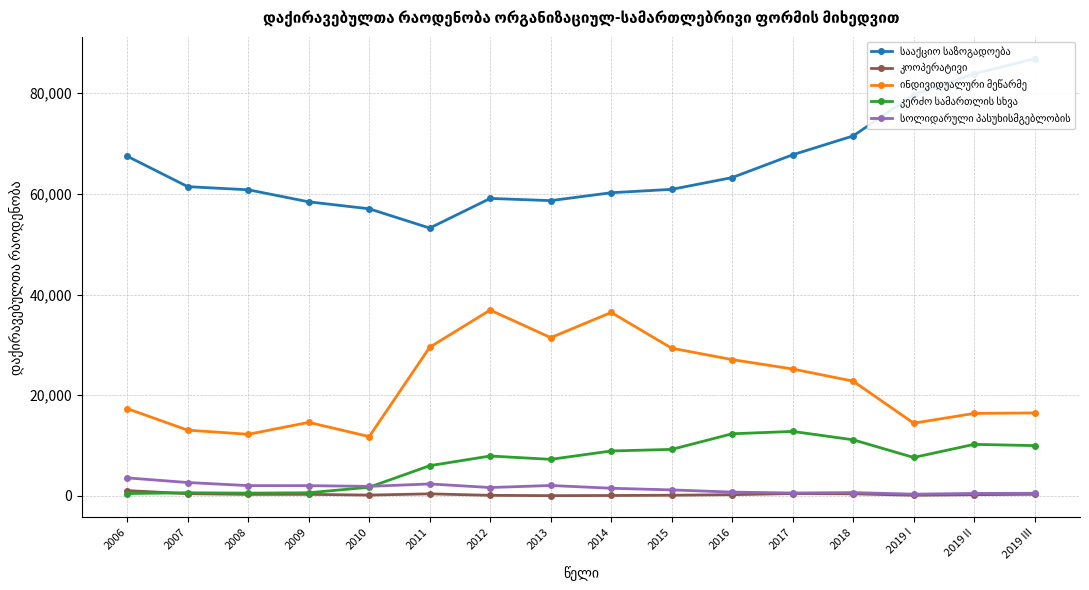

What is the spread (max minus min) of values at 2013?

58582